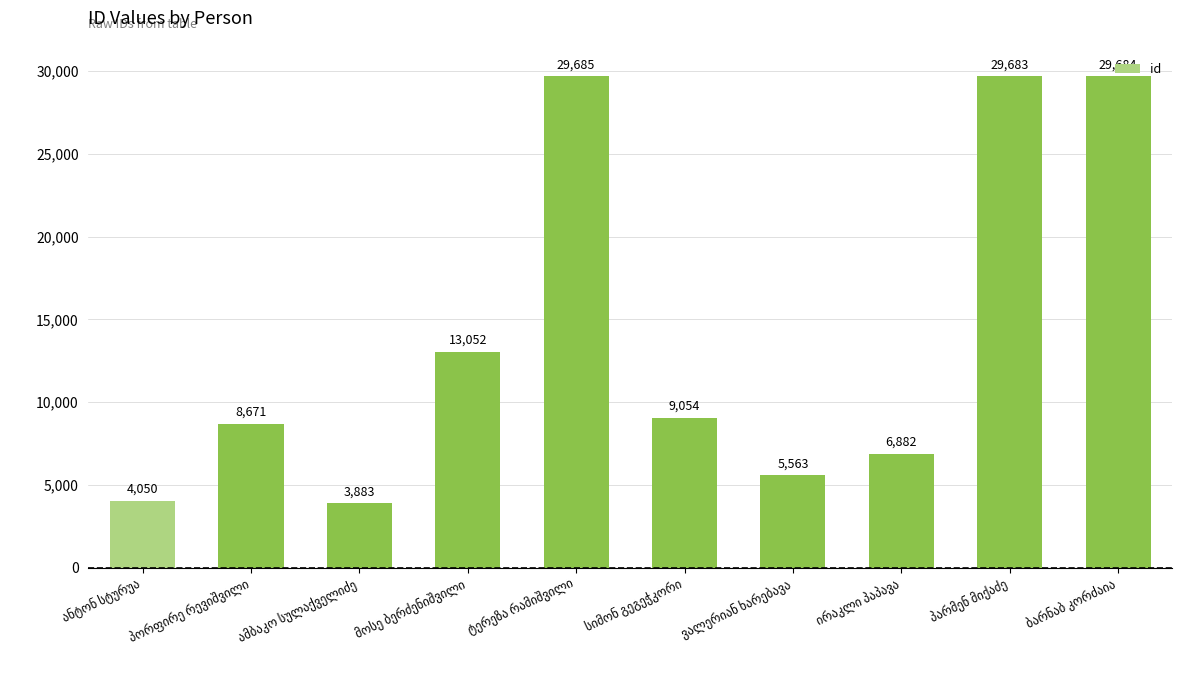

What is the difference between the second highest and minimum values?

25801